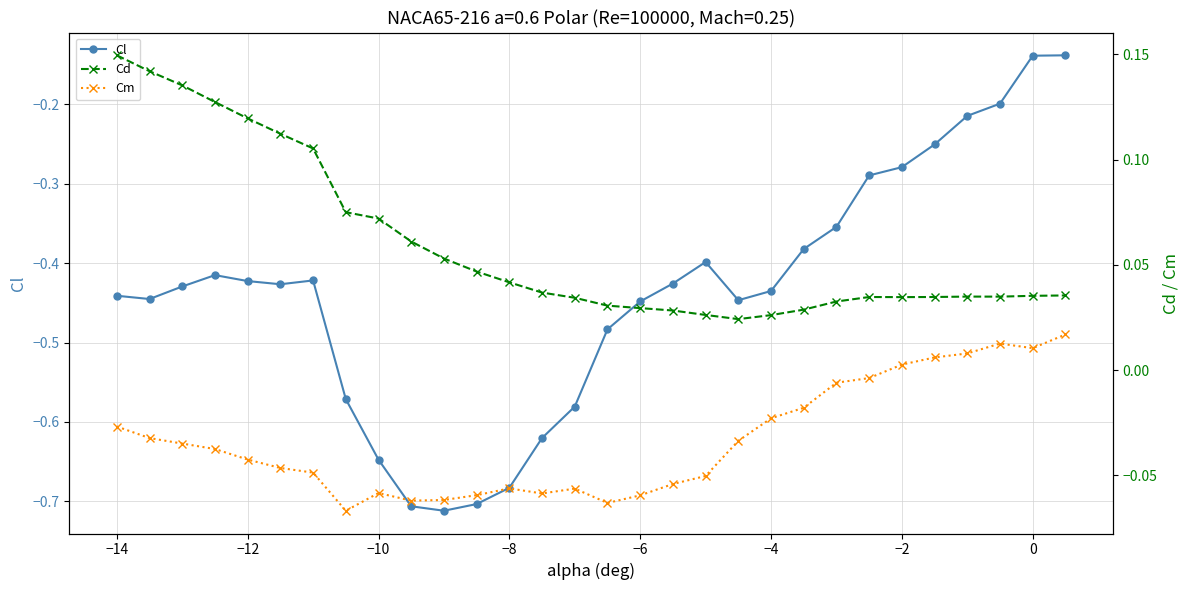

The value of Cl at −8 is -1.0. True or false?

False